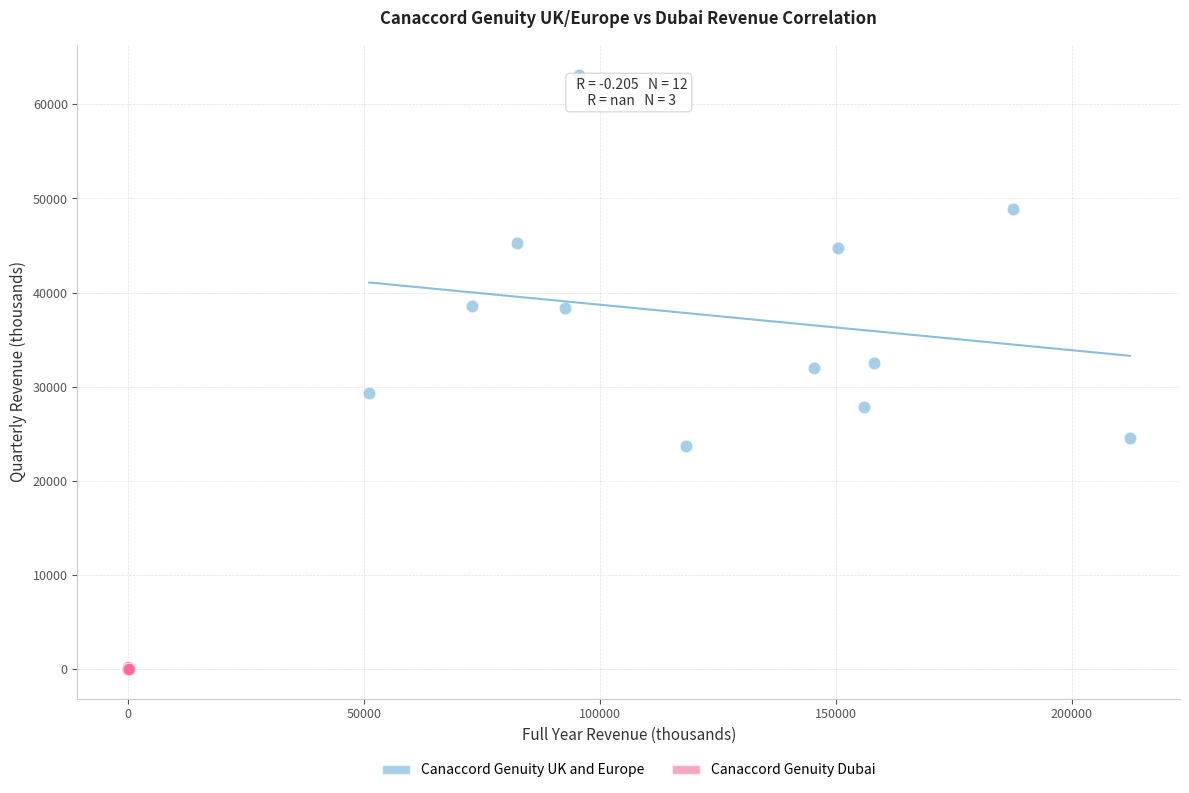

Which series contains the lowest Y value?

Canaccord Genuity Dubai